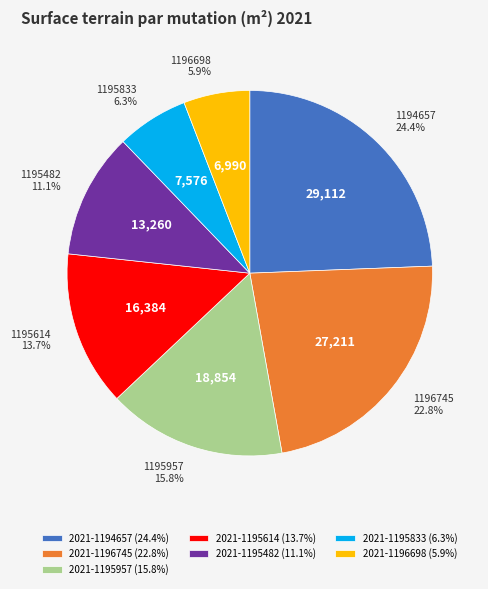

Is the sum of 2021-1196745 (22.8%) and 2021-1194657 (24.4%) greater than half?

No